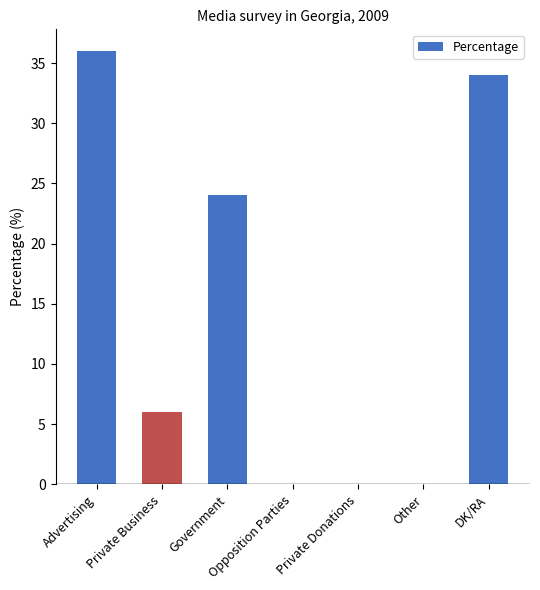

What is the change in value from Advertising to Private Business?

-30